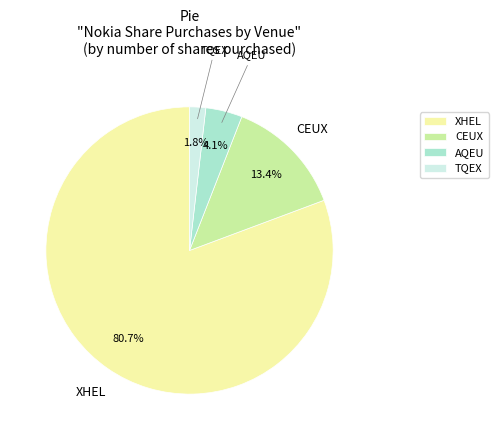

Which slice is the smallest?

TQEX